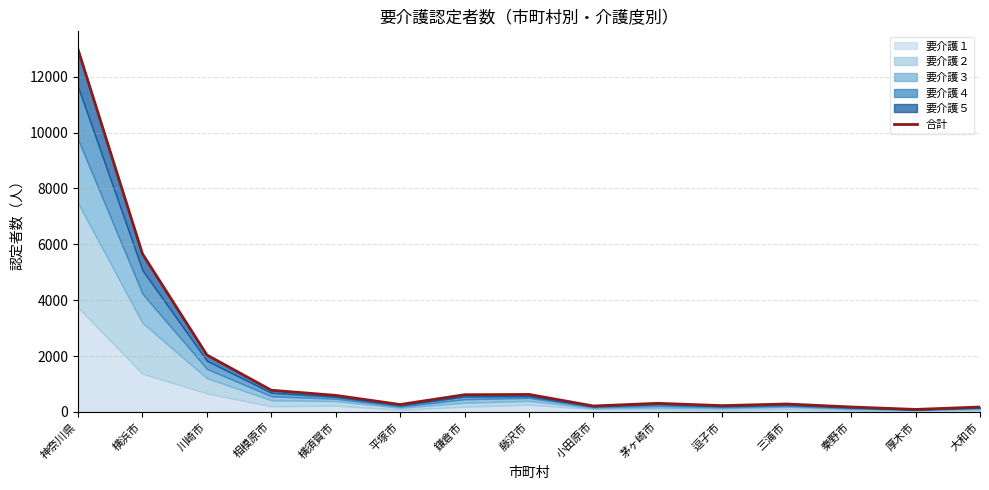

Which has a higher value, 横須賀市 or 大和市?

横須賀市